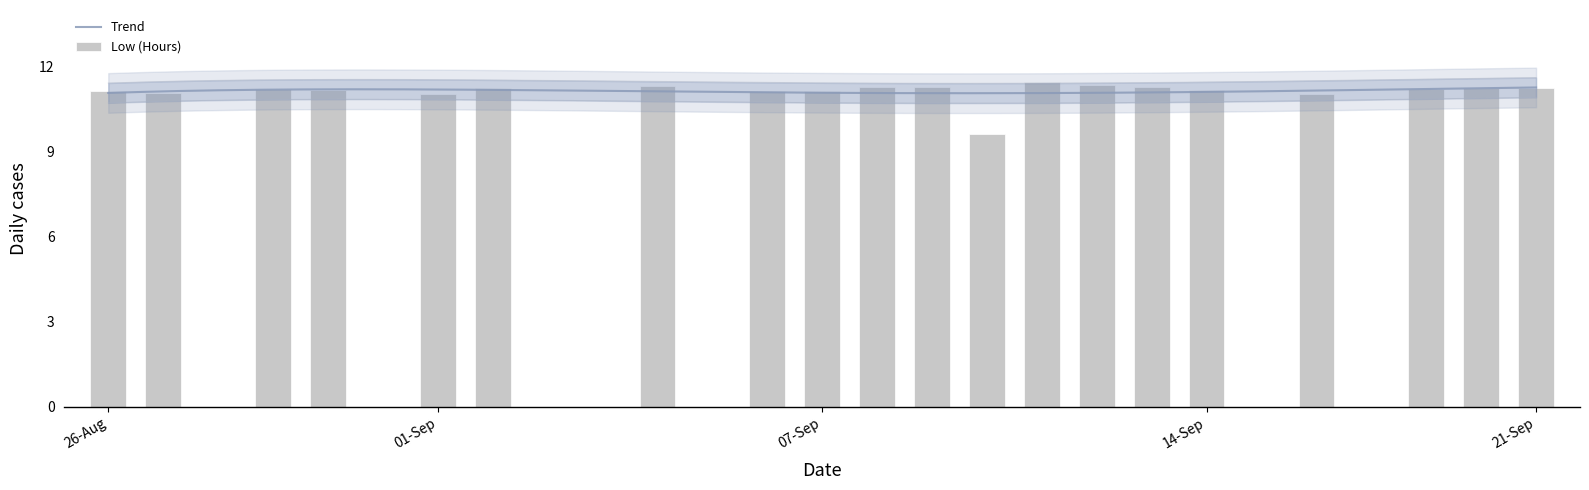

How many values are above zero?

20